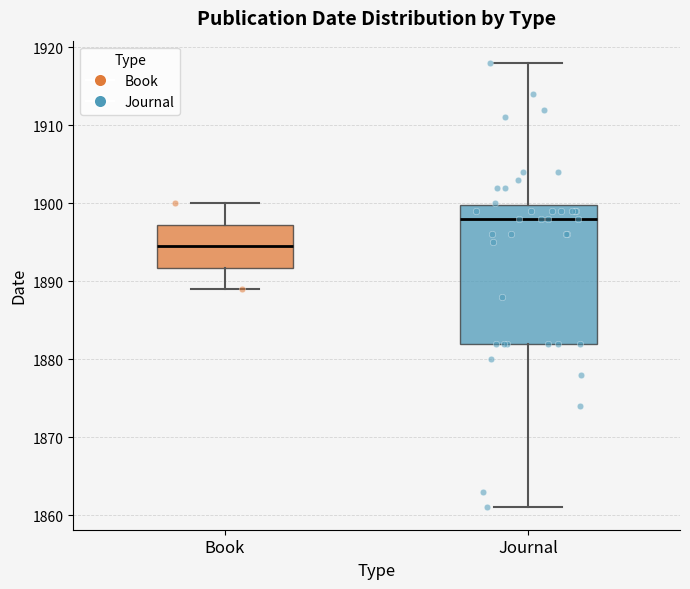

Where is the lower edge of the box for Journal on the y-axis? The values are not printed on the chart, so give them approximately, as read against the axis.

1882